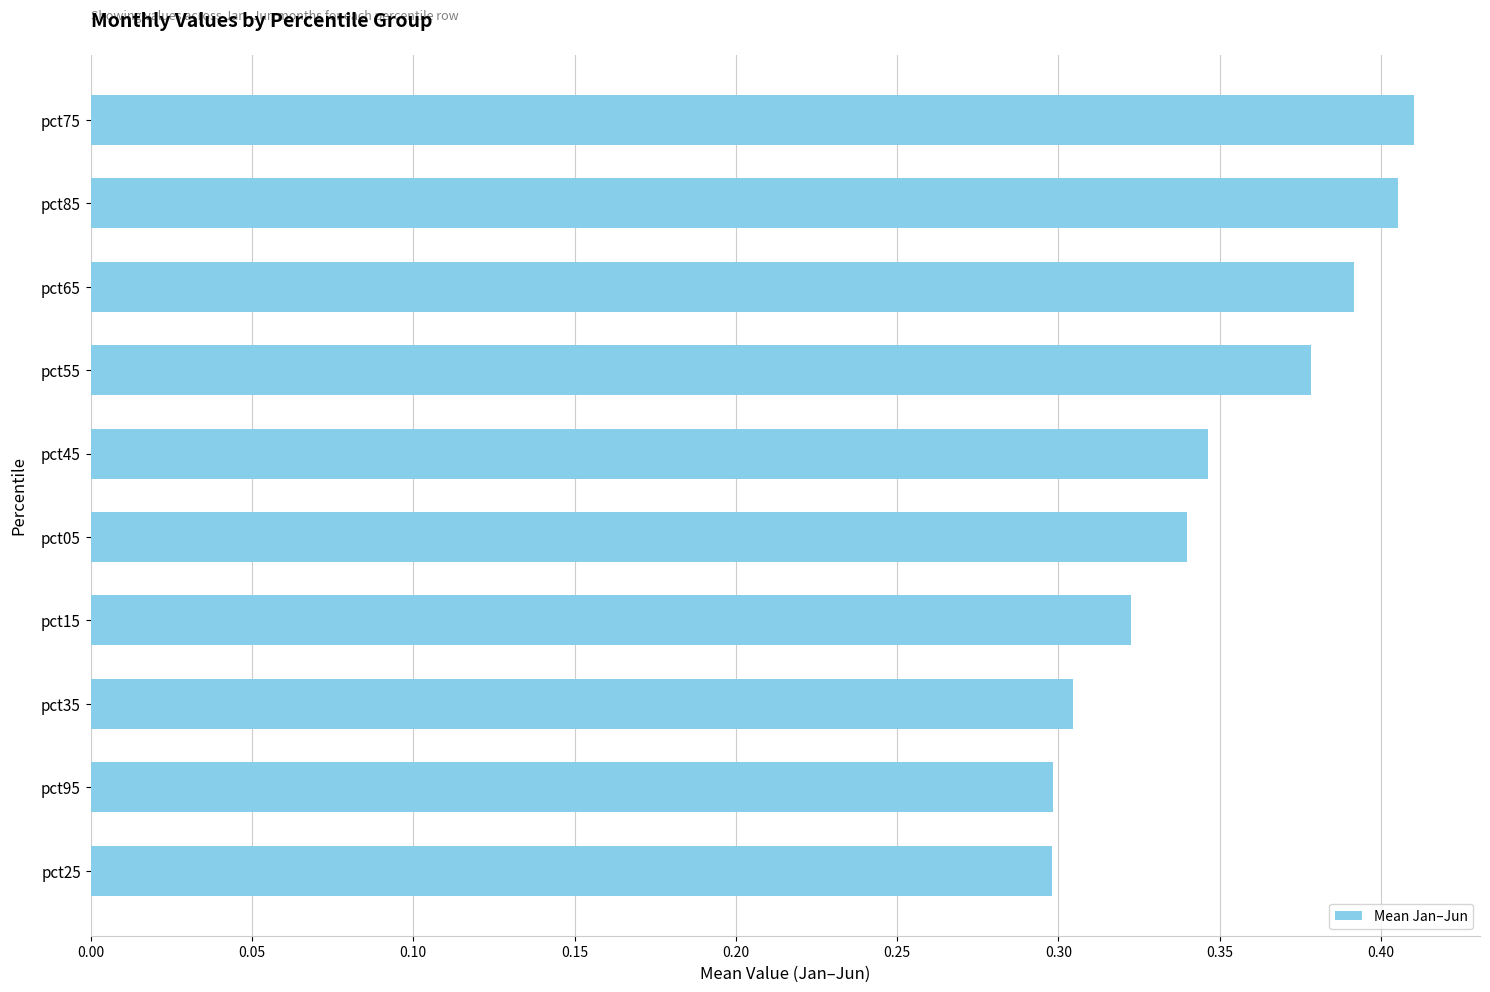

What is the sum of all values?

3.5